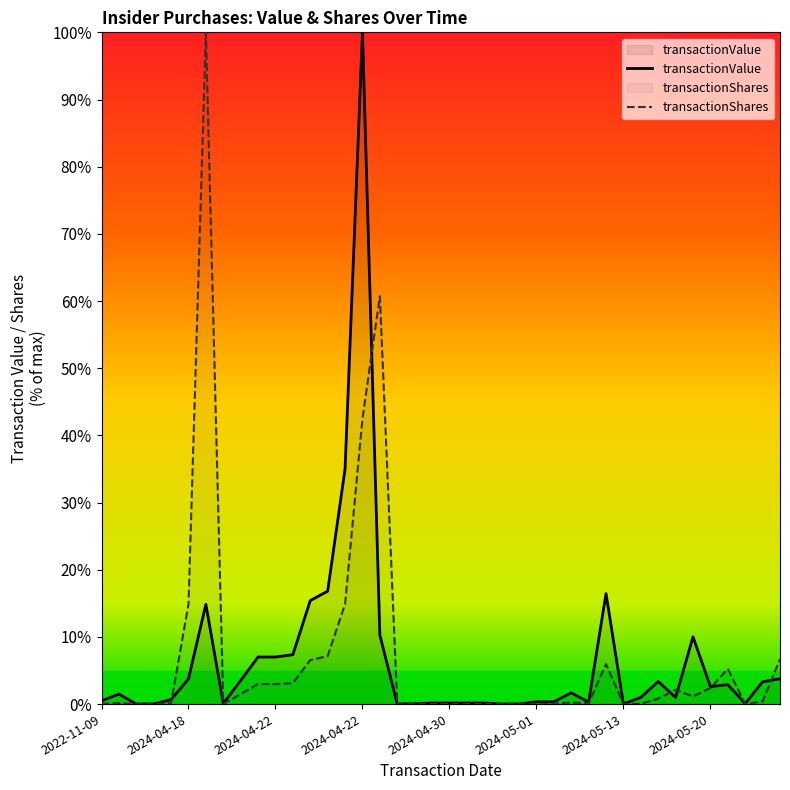

The value of transactionValue at 2024-05-13 is 4.2. True or false?

False